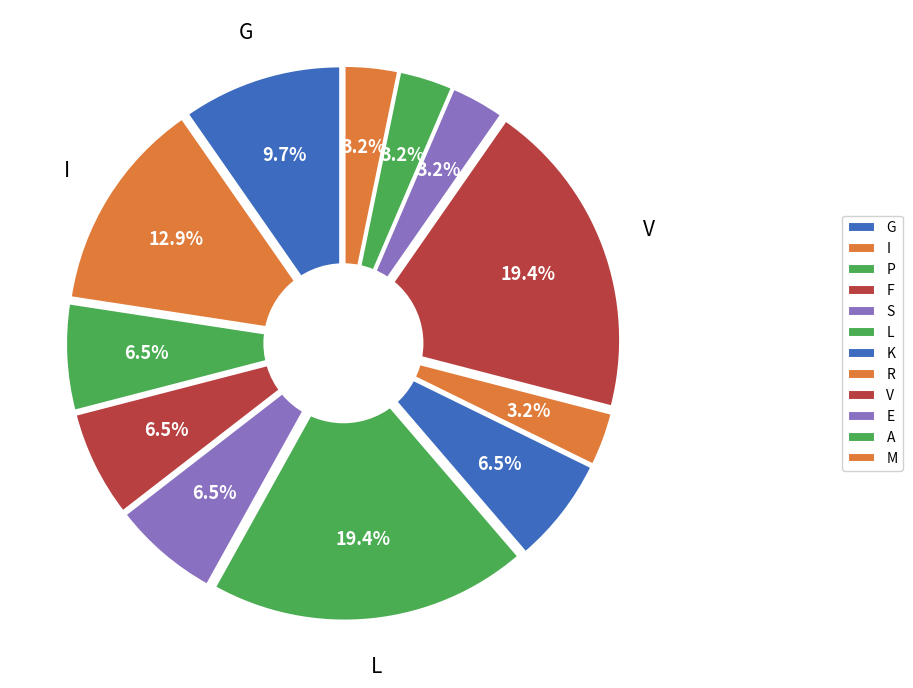

Which has a higher value, R or P?

P